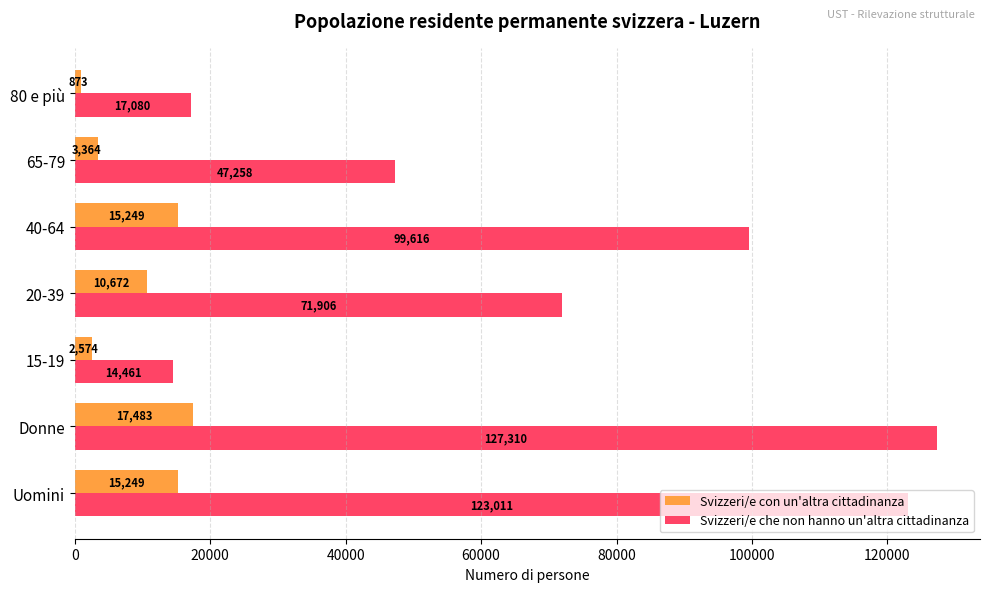

How many values in the Svizzeri/e con un'altra cittadinanza series are below 10672?

3